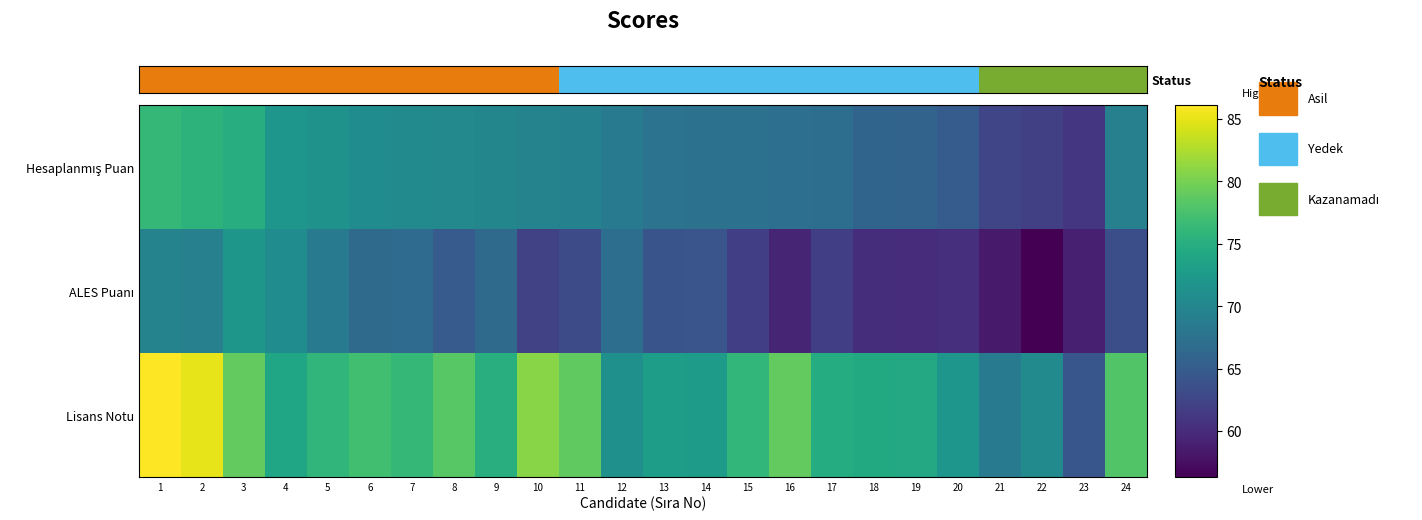

What is the minimum value shown in the chart?

56.3